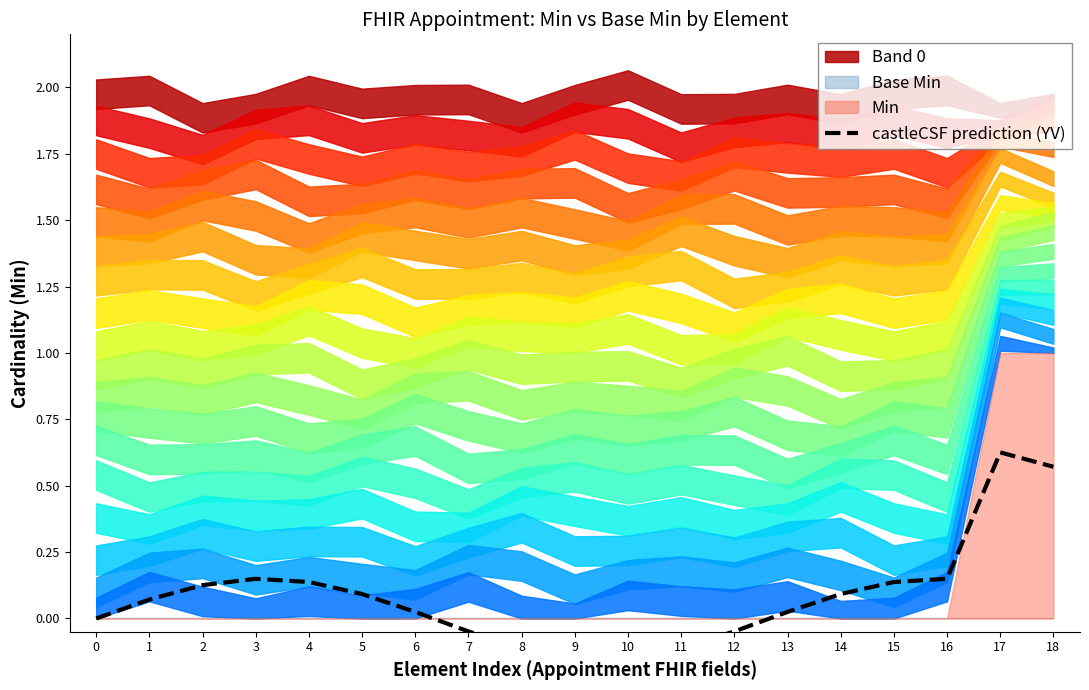

What is the sum of the values at 17 and 14?

0.7